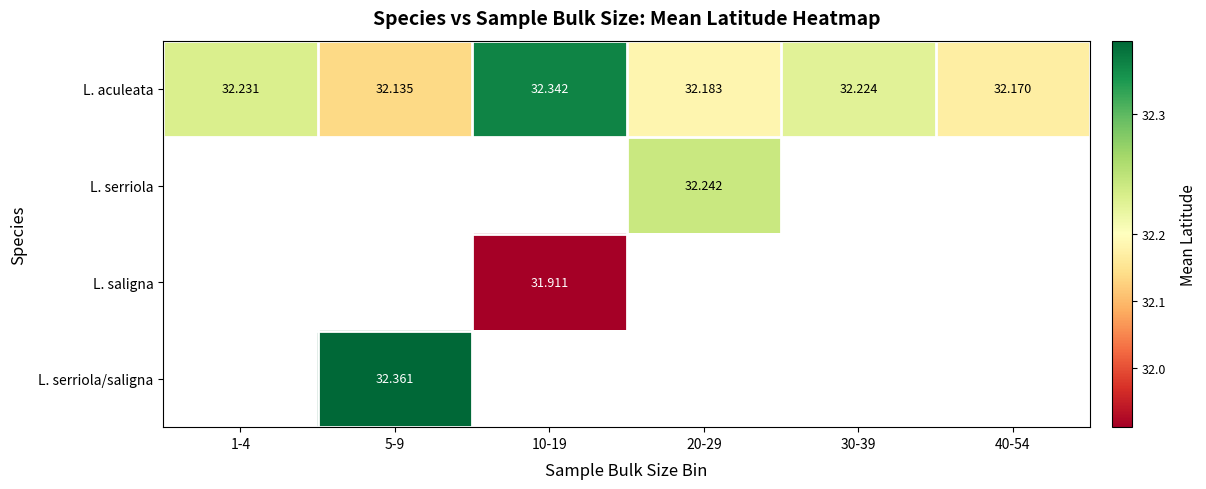

Between 1-4 and 30-39, which series saw the biggest shift?

L. aculeata